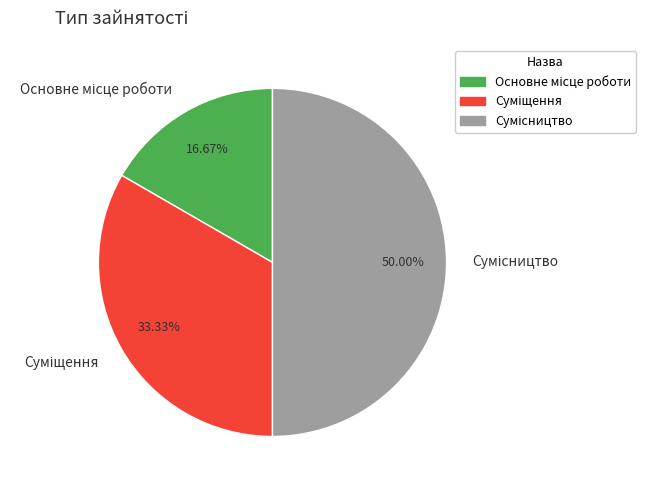

The Сумісництво slice represents 56% of the pie. True or false?

False